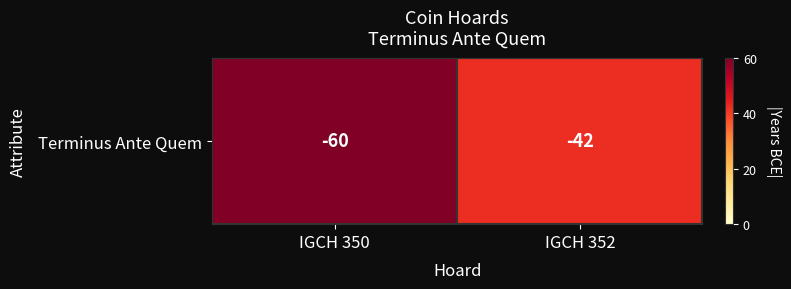

What is the difference between the maximum and minimum values?

18